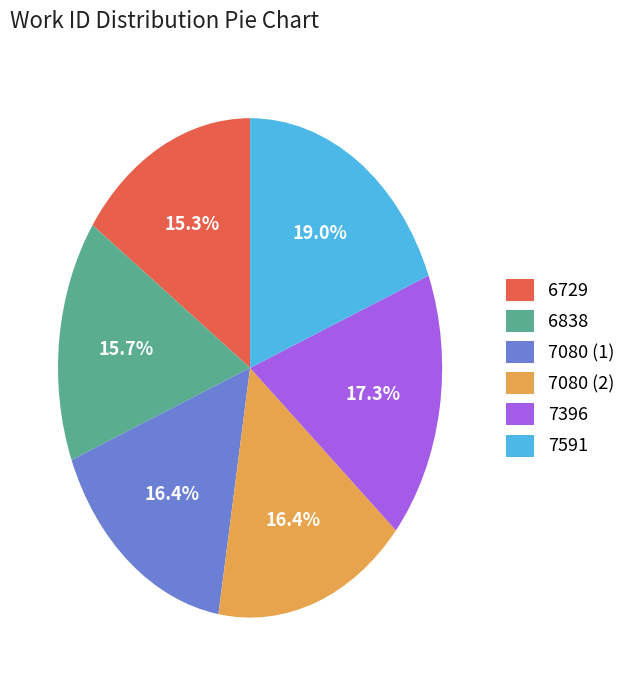

What percentage do 6838 and 6729 together represent?

31.0%